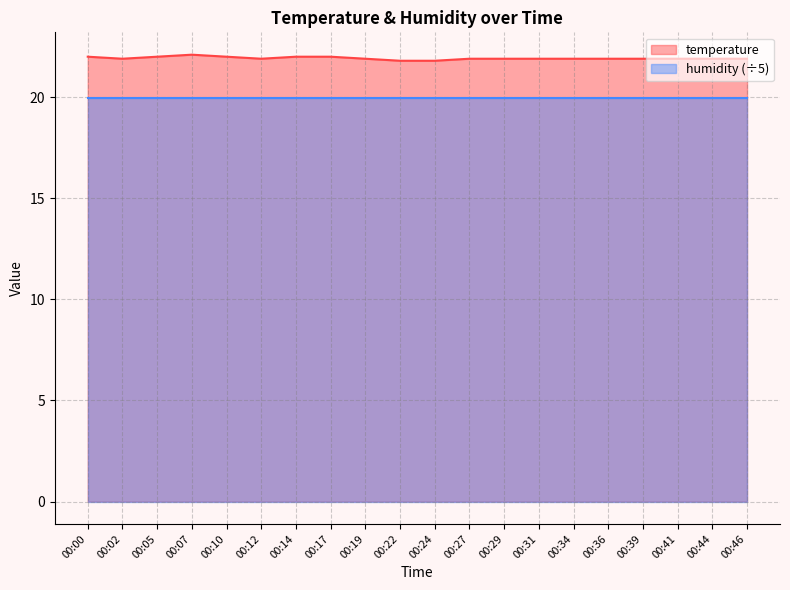

List the labels in order of value, smallest first.

00:22, 00:24, 00:02, 00:12, 00:19, 00:27, 00:29, 00:31, 00:34, 00:36, 00:39, 00:41, 00:44, 00:46, 00:00, 00:05, 00:10, 00:14, 00:17, 00:07